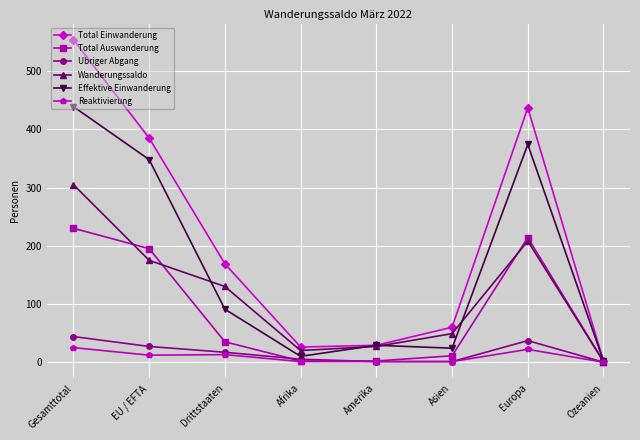

How many values in the Total Auswanderung series are below 35?

4